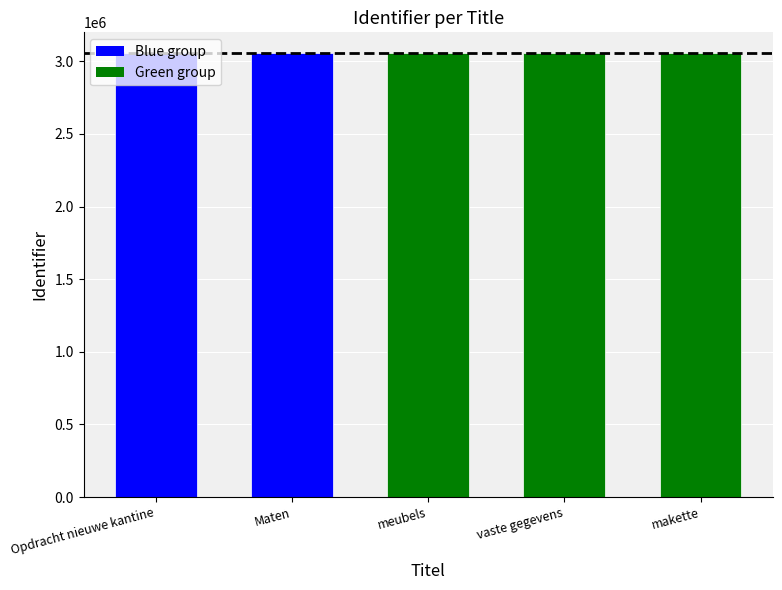

List the labels in order of value, largest first.

makette, vaste gegevens, meubels, Maten, Opdracht nieuwe kantine